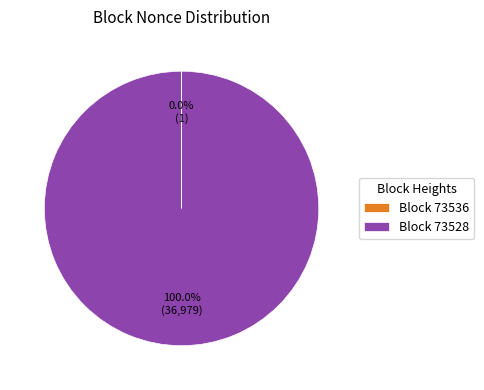

What is the largest slice in the pie chart?

Block 73528